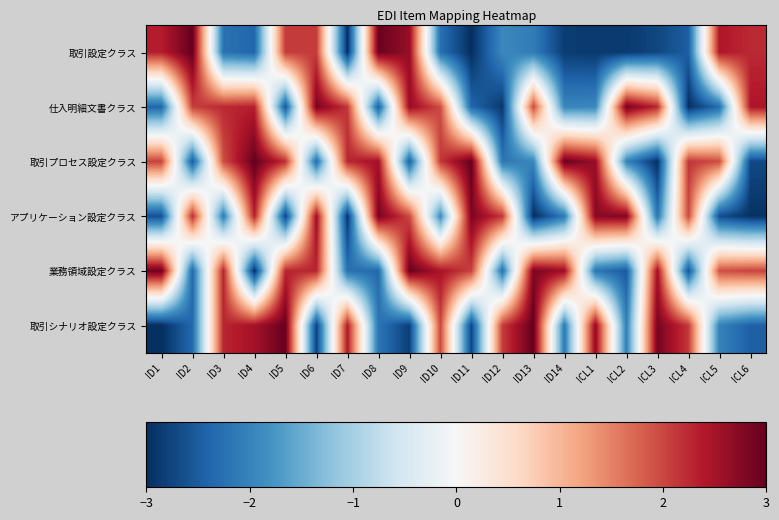

Reading left to right, list all the values displayed in this chart.

取引設定クラス: ID1=2.3	ID2=3.0	ID3=-2.2	ID4=-2.4	ID5=2.1	ID6=2.1	ID7=-3.0	ID8=2.9	ID9=2.6	ID10=-2.3	ID11=-3.0	ID12=-1.9	ID13=-2.1	ID14=-2.8	ICL1=-2.9	ICL2=-2.9	ICL3=-2.7	ICL4=-2.5	ICL5=2.4	ICL6=2.2
仕入明細文書クラス: ID1=-2.4	ID2=2.1	ID3=2.3	ID4=2.3	ID5=-2.6	ID6=2.8	ID7=2.1	ID8=-2.5	ID9=2.6	ID10=2.0	ID11=-2.4	ID12=-2.9	ID13=2.0	ID14=-2.0	ICL1=-1.9	ICL2=2.9	ICL3=2.3	ICL4=-3.0	ICL5=-2.3	ICL6=2.4
取引プロセス設定クラス: ID1=2.0	ID2=-2.5	ID3=1.9	ID4=3.0	ID5=2.2	ID6=-2.3	ID7=2.3	ID8=2.5	ID9=-2.4	ID10=2.1	ID11=3.0	ID12=-2.2	ID13=-2.0	ID14=3.0	ICL1=2.6	ICL2=-2.0	ICL3=-3.0	ICL4=2.1	ICL5=2.0	ICL6=-2.7
アプリケーション設定クラス: ID1=-2.6	ID2=2.2	ID3=-2.1	ID4=2.3	ID5=-2.8	ID6=2.6	ID7=-2.9	ID8=2.9	ID9=2.0	ID10=-1.9	ID11=2.8	ID12=2.1	ID13=-3.0	ID14=-2.1	ICL1=2.7	ICL2=2.8	ICL3=-2.2	ICL4=2.0	ICL5=-2.7	ICL6=-3.0
業務領域設定クラス: ID1=2.9	ID2=-2.4	ID3=2.3	ID4=-3.0	ID5=2.3	ID6=2.3	ID7=-2.2	ID8=-2.3	ID9=3.0	ID10=2.5	ID11=2.0	ID12=-2.2	ID13=2.8	ID14=2.6	ICL1=-2.2	ICL2=-2.5	ICL3=2.5	ICL4=-2.6	ICL5=1.9	ICL6=2.0
取引シナリオ設定クラス: ID1=-3.0	ID2=-2.3	ID3=2.3	ID4=2.5	ID5=3.0	ID6=-2.8	ID7=2.4	ID8=-2.2	ID9=-2.8	ID10=2.0	ID11=-2.8	ID12=2.1	ID13=3.0	ID14=-2.1	ICL1=2.7	ICL2=-2.1	ICL3=2.9	ICL4=2.1	ICL5=-2.0	ICL6=-2.5